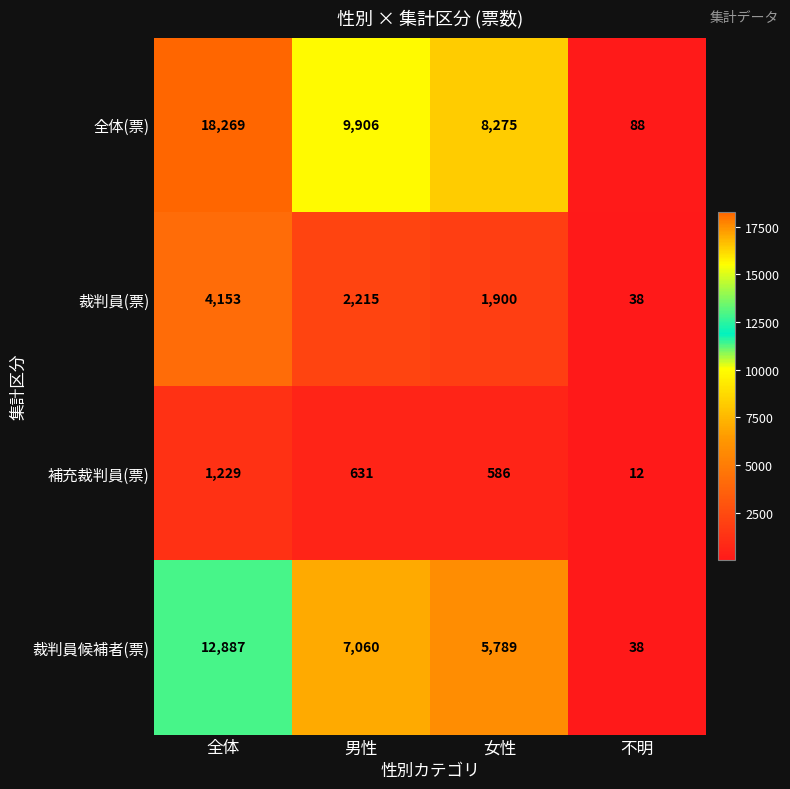

The value of 裁判員候補者(票) at 女性 is 9026. True or false?

False